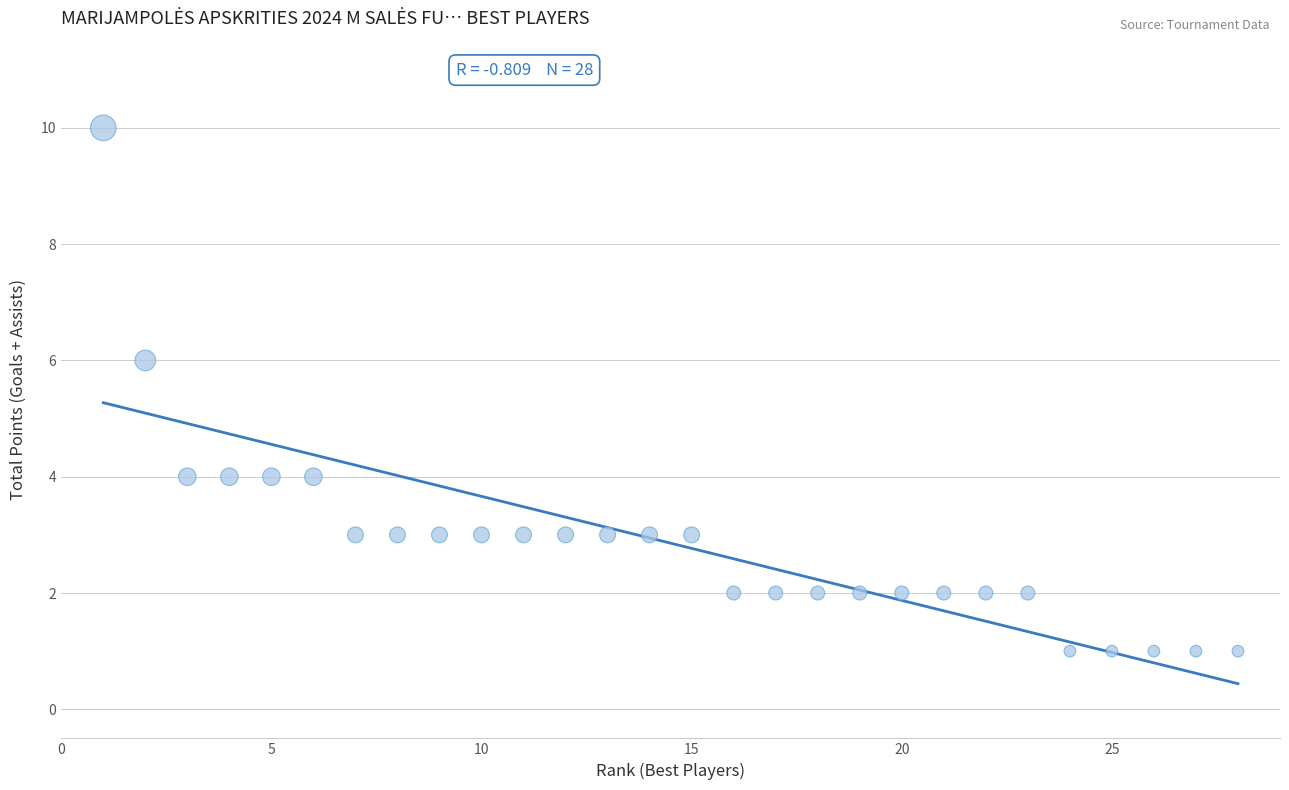

What is the range of X values (max minus min)?

27